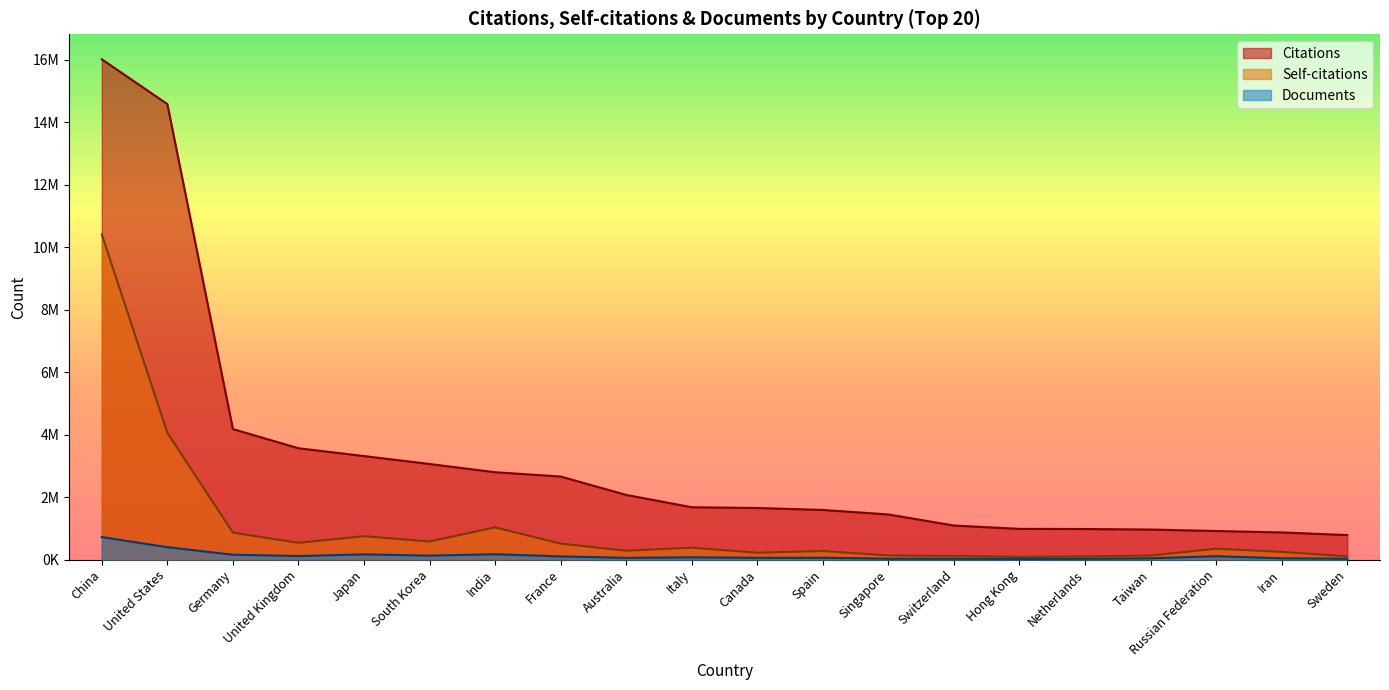

What is the total value across all series at Italy?

2129861